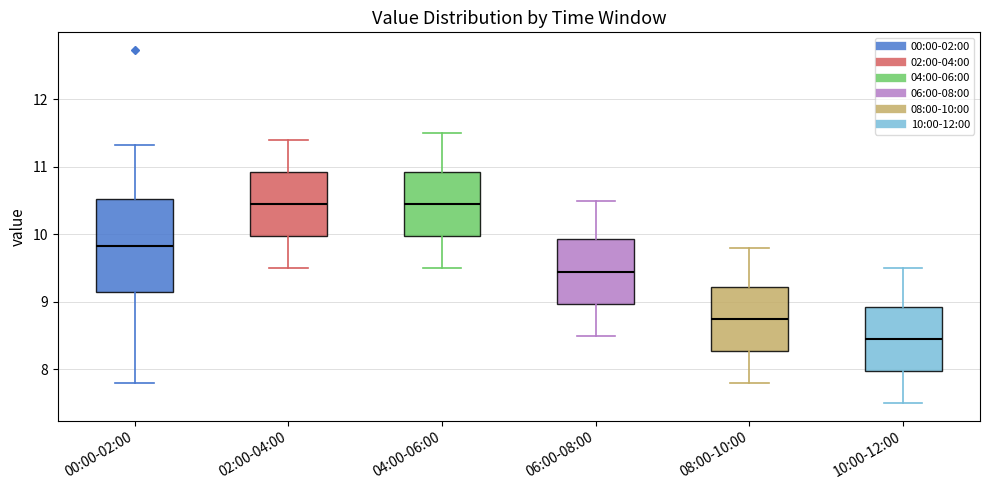

Reading left to right, read every box against the y-axis: the position of its median line, the range the box covers, and the ends of its whiskers. The values are not printed on the chart, so give them approximately, as read against the axis.

00:00-02:00: median 9.8, box 9.2 to 10.5, whiskers 7.8 to 11.3
02:00-04:00: median 10.5, box 10.0 to 10.9, whiskers 9.5 to 11.4
04:00-06:00: median 10.5, box 10.0 to 10.9, whiskers 9.5 to 11.5
06:00-08:00: median 9.5, box 9.0 to 9.9, whiskers 8.5 to 10.5
08:00-10:00: median 8.8, box 8.3 to 9.2, whiskers 7.8 to 9.8
10:00-12:00: median 8.5, box 8.0 to 8.9, whiskers 7.5 to 9.5